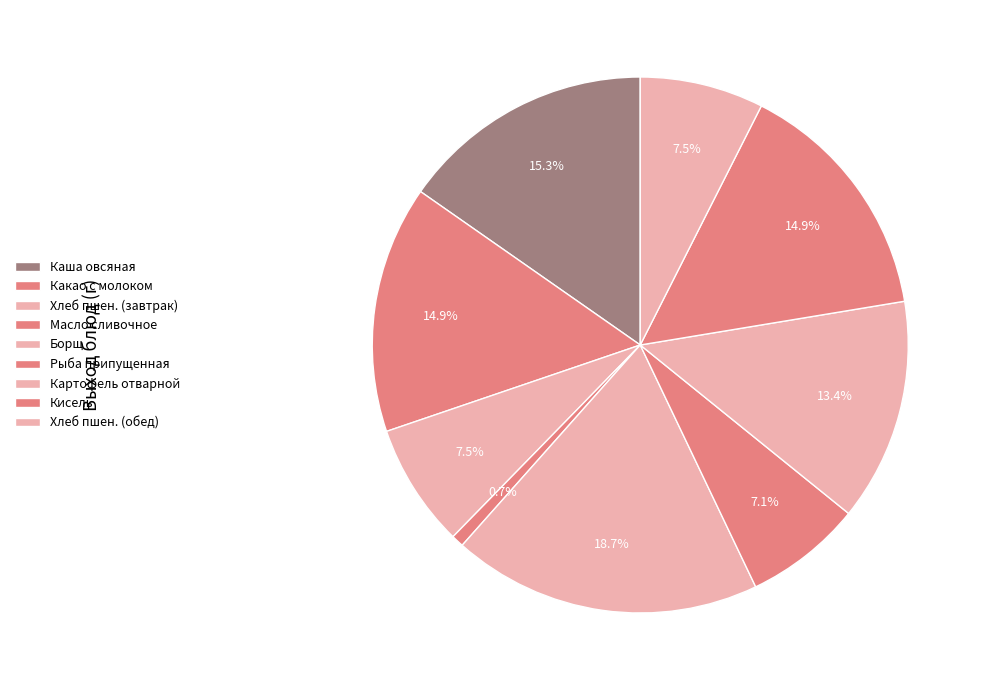

Rank the categories by value from highest to lowest.

Борщ с капустой и картофелем, Каша овсяная из Геркулес жидкая, Какао с молоком сгущенным, Кисель из концентрата, Картофель отварной, Хлеб пшеничный 1 сорт (завтрак), Хлеб пшеничный 1 сорт (обед), Рыба припущенная в молоке, Масло сливочное